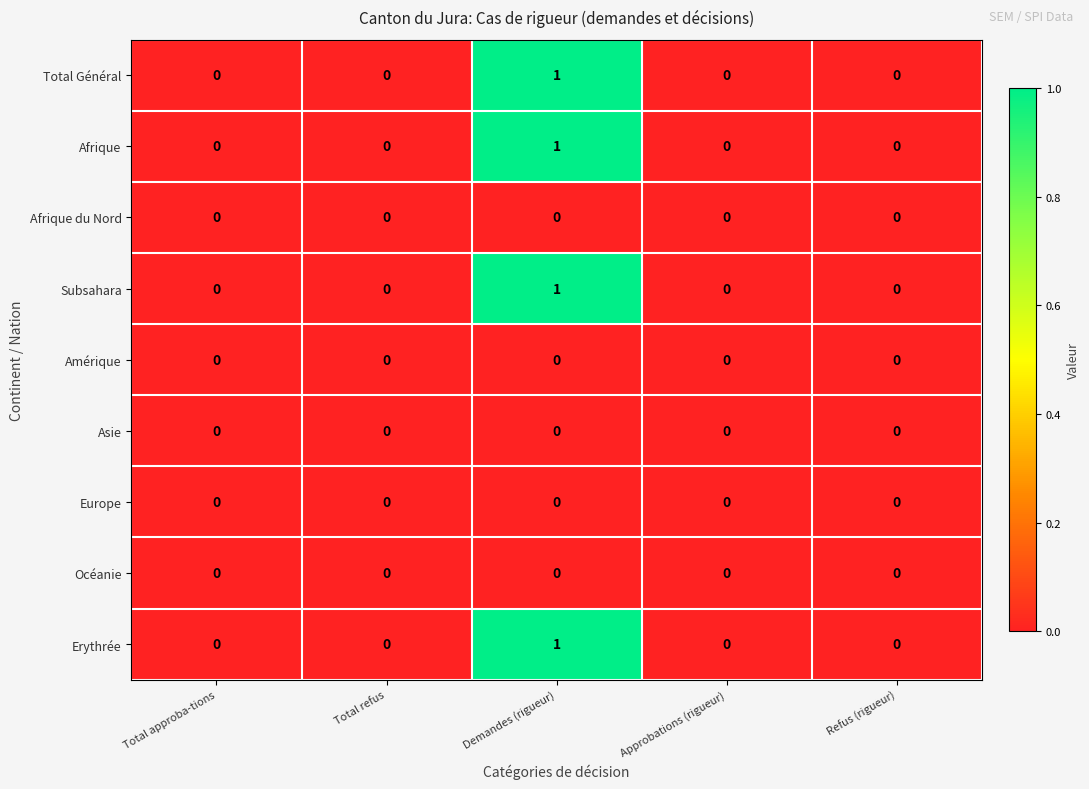

True or false: Afrique has a value of 0 at Refus (rigueur).

True